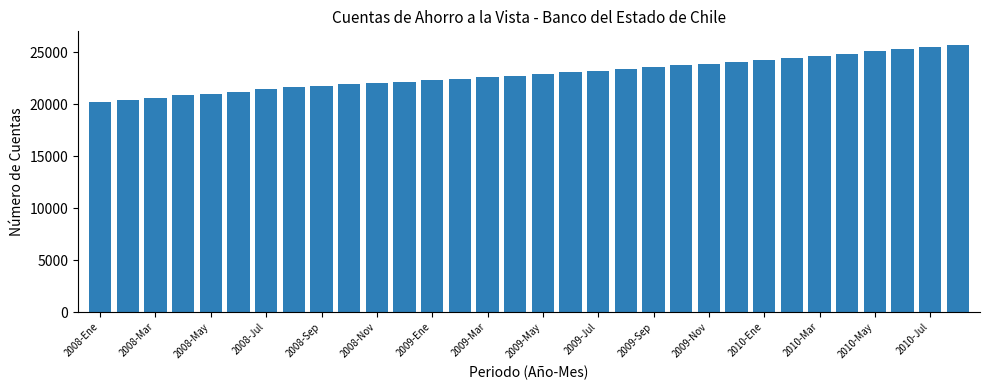

What is the average value?

22901